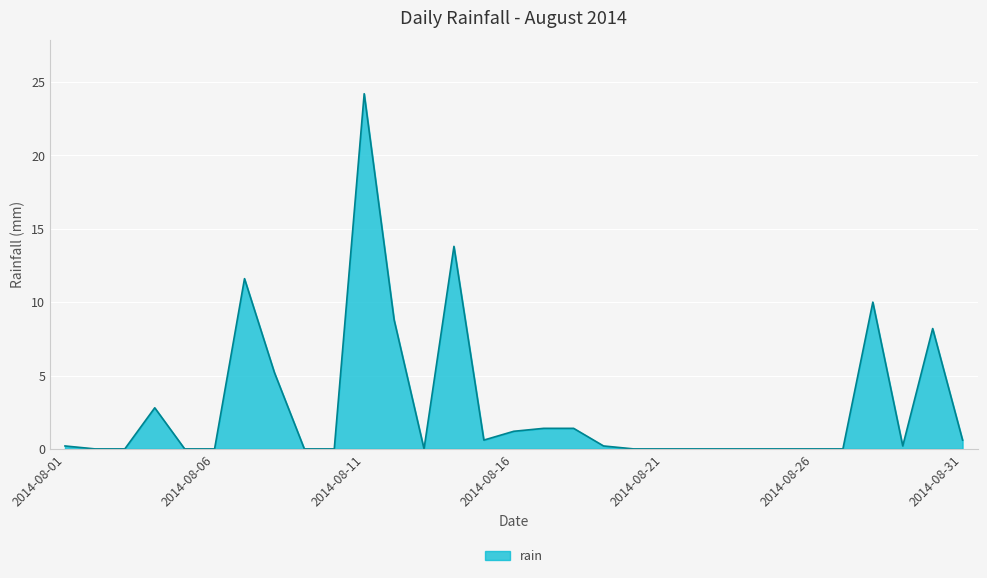

What is the greatest value displayed?

24.2